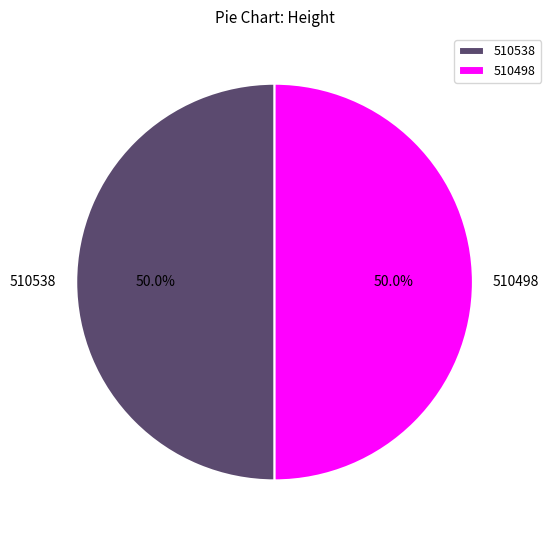

What is the ratio of the value at 510498 to the value at 510538?

1.0